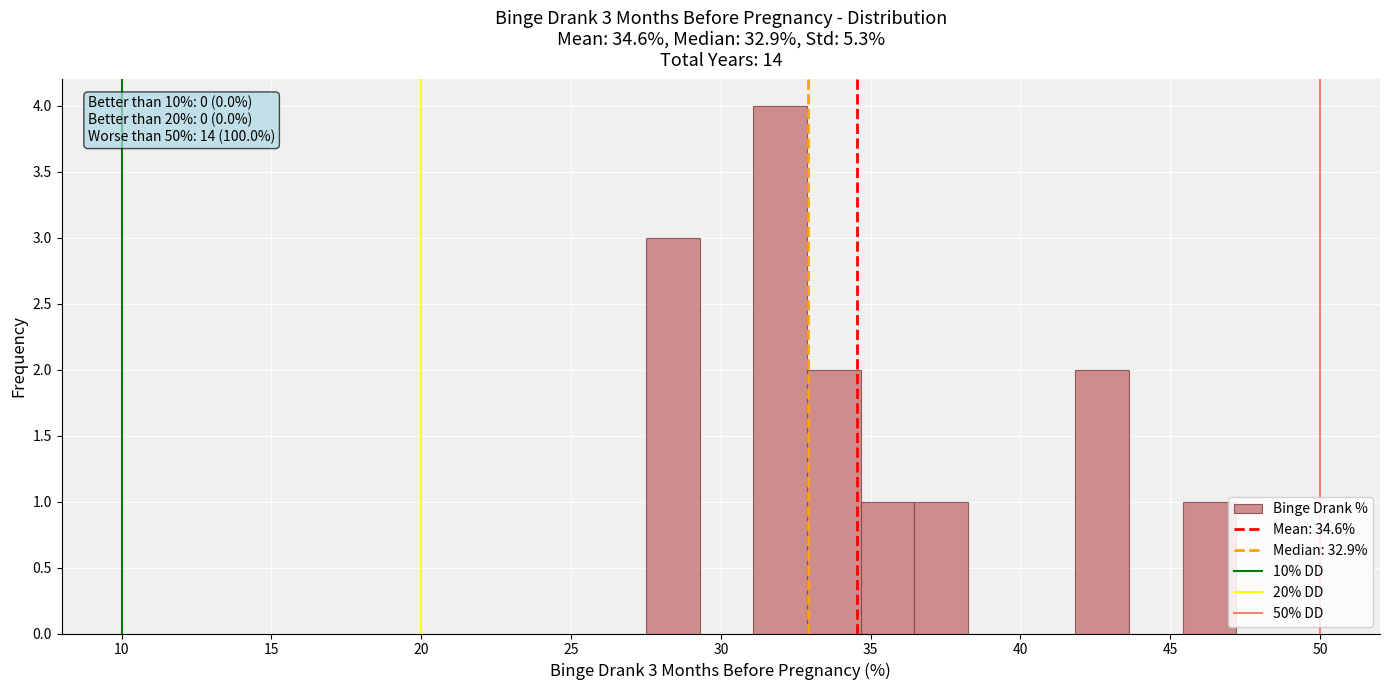

Read against the x-axis, roughly where is the centre of the tallest bar?

32.0